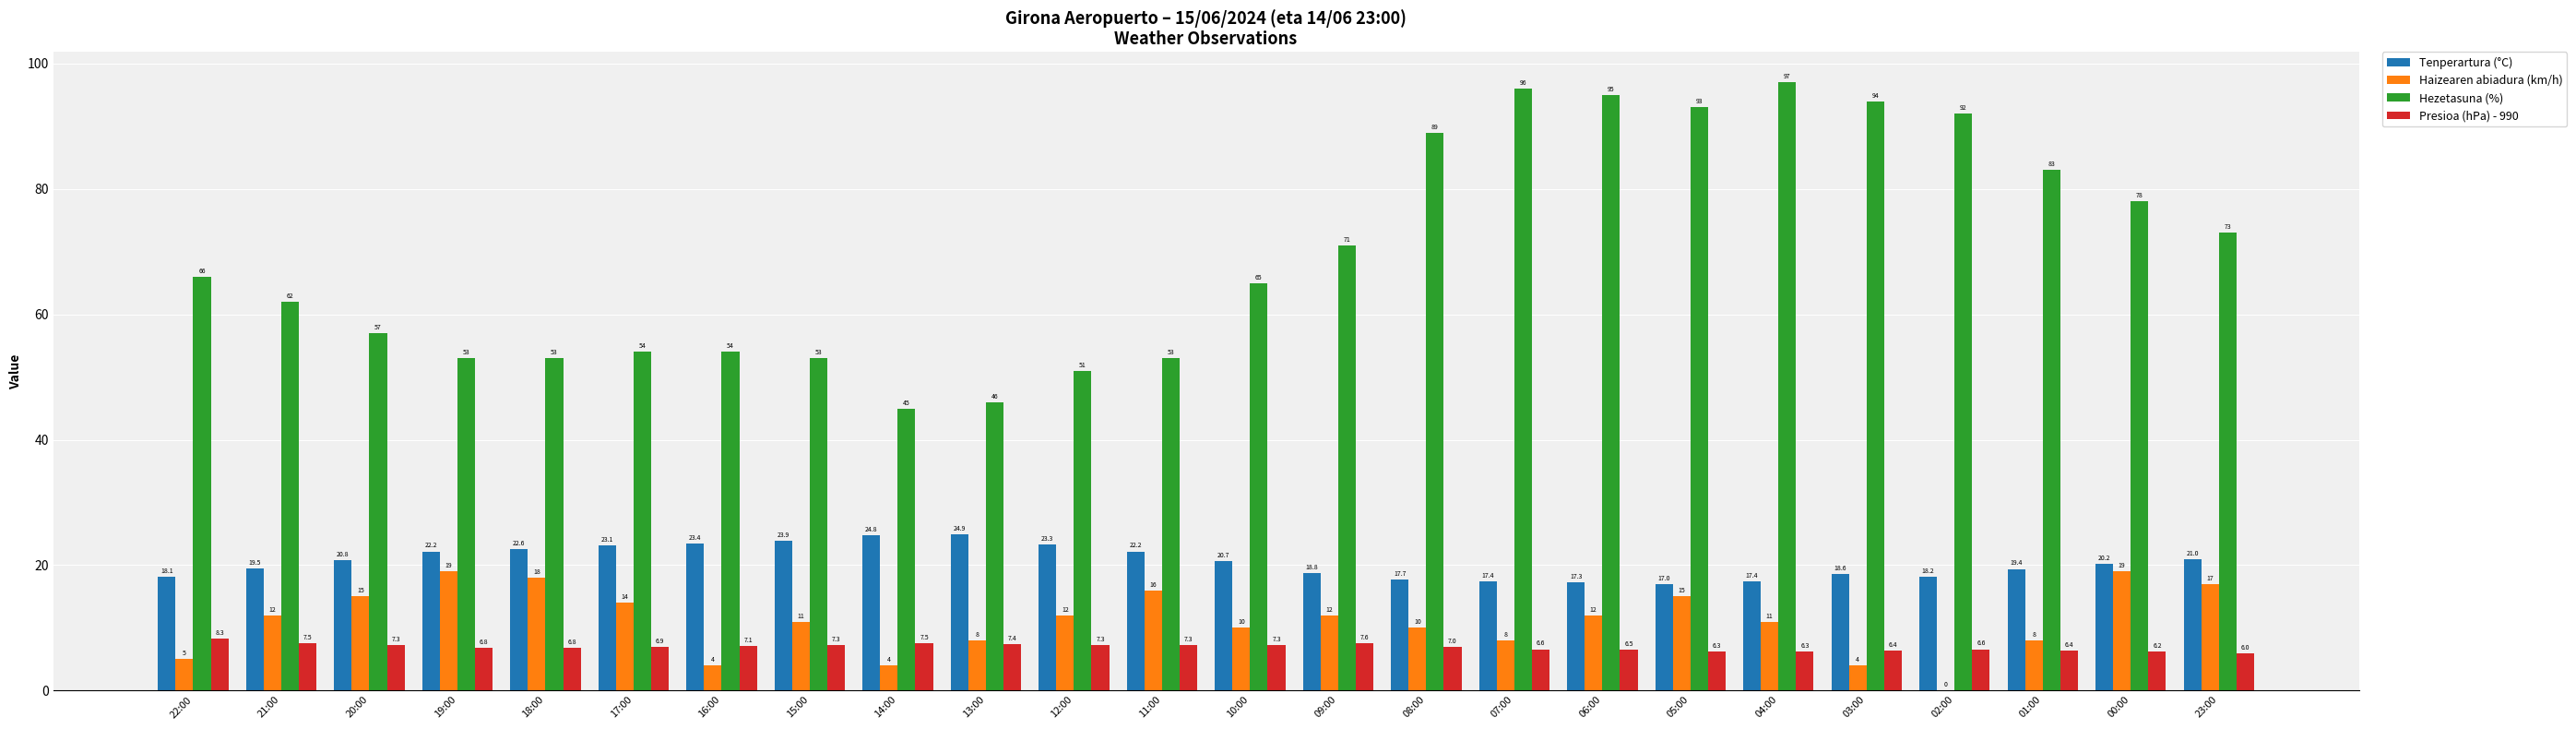

What are all the series names shown in the legend?

Tenperartura (°C), Haizearen abiadura (km/h), Hezetasuna (%), Presioa (hPa) - 990